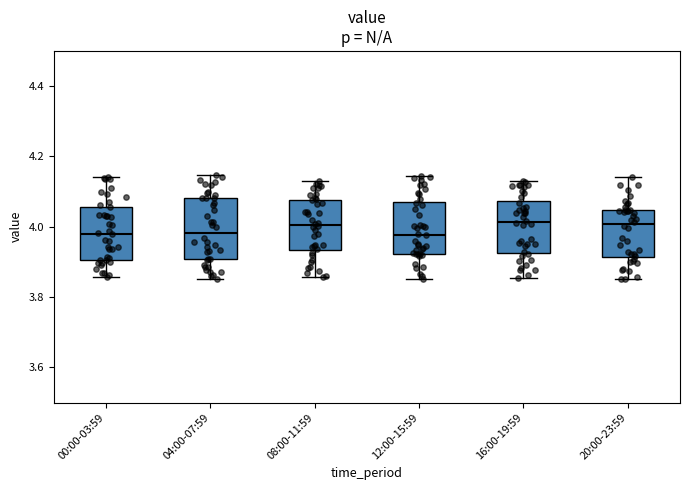

Which box is the tallest, from its lower edge to its upper edge?

04:00-07:59